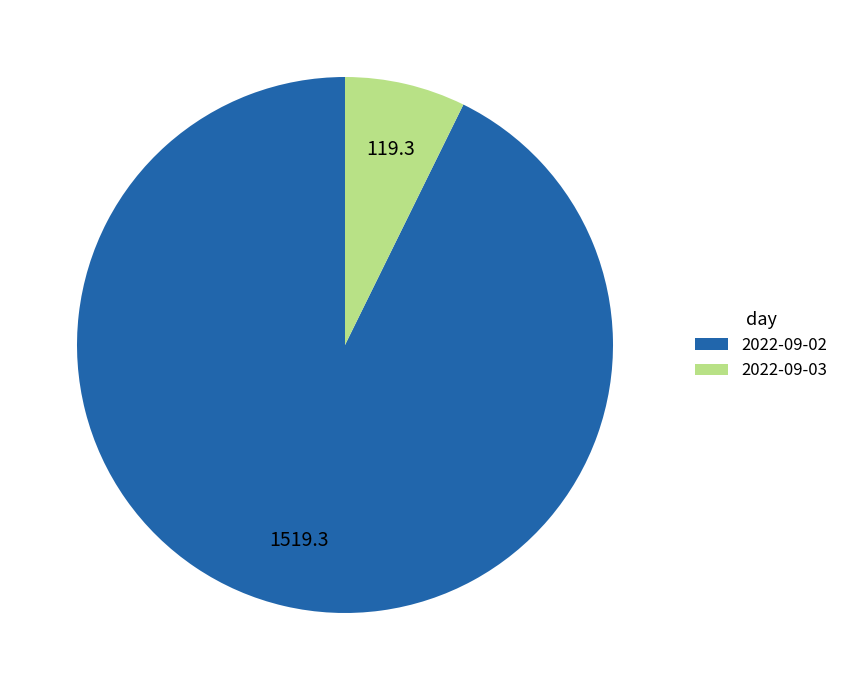

Is the sum of 2022-09-02 and 2022-09-03 greater than half?

Yes